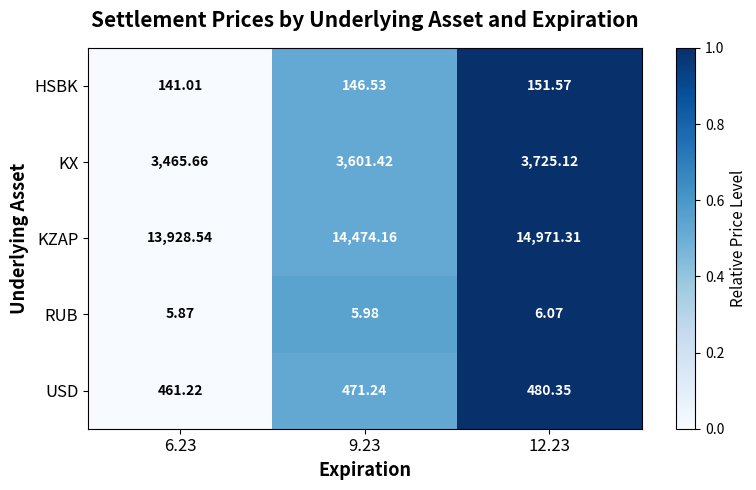

Rank the series by their maximum value, from lowest to highest.

RUB, HSBK, USD, KX, KZAP